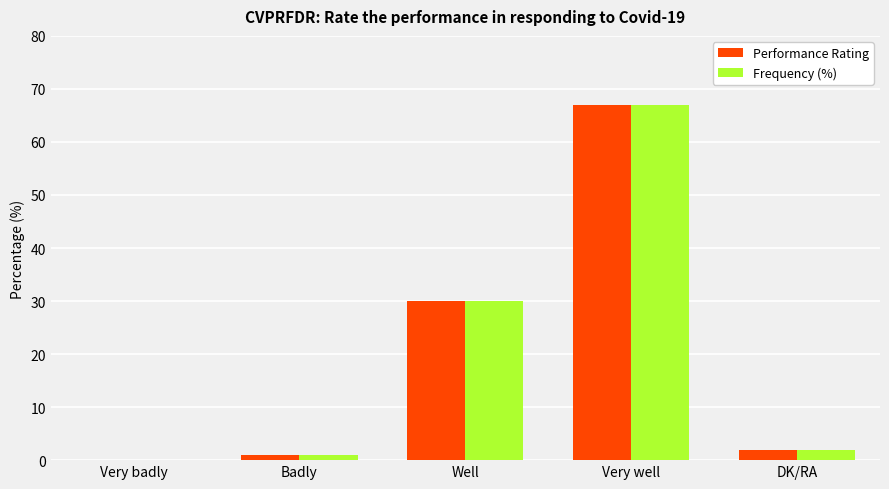

What is the greatest value displayed?

67